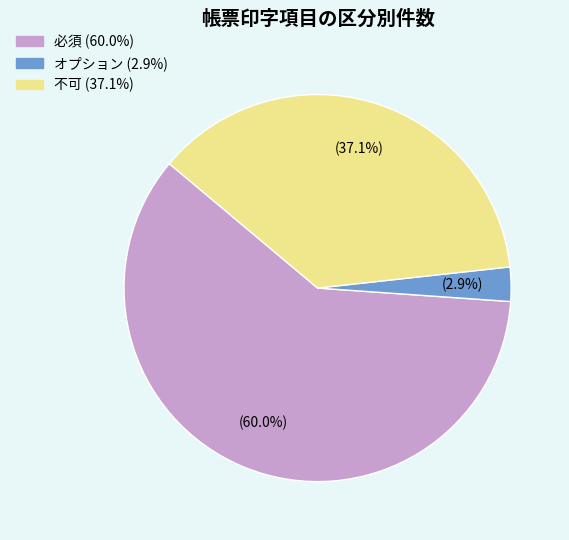

Is there a majority slice in this chart?

Yes